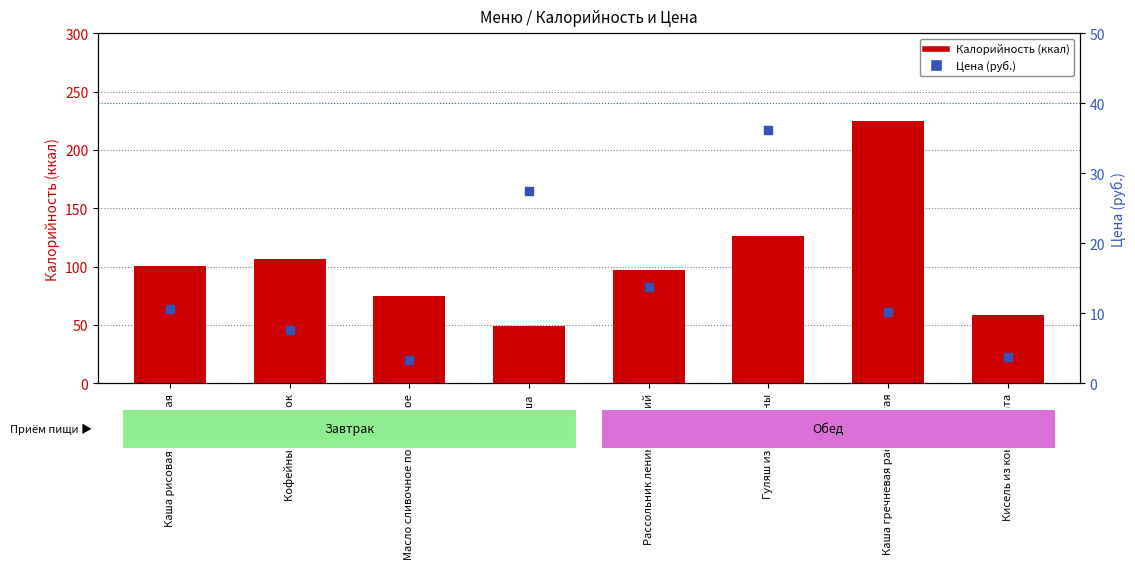

Is the value of Калорийность (ккал) at Груша greater than the value of Цена (руб.) at Каша гречневая рассыпчатая?

Yes